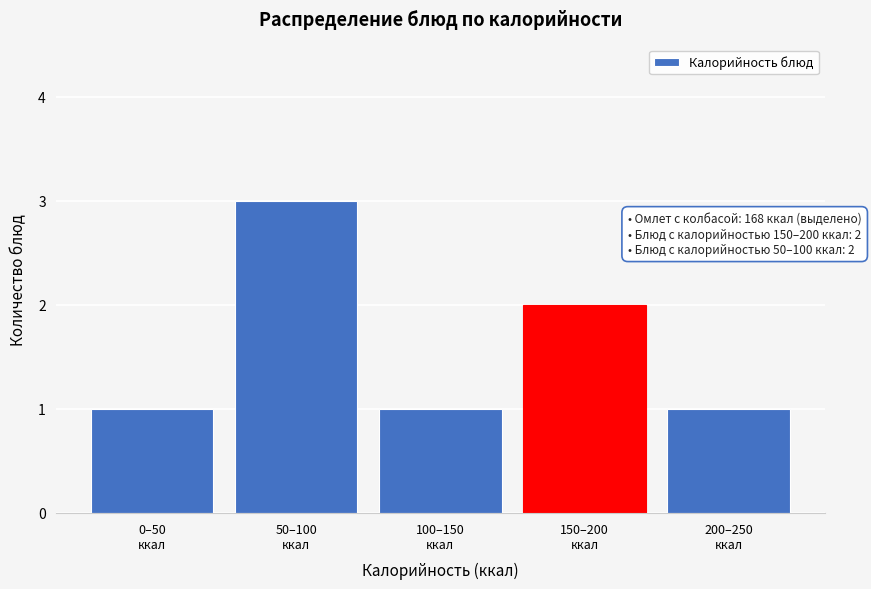

Reading left to right, extract all data points from this chart.

1	3	1	2	1